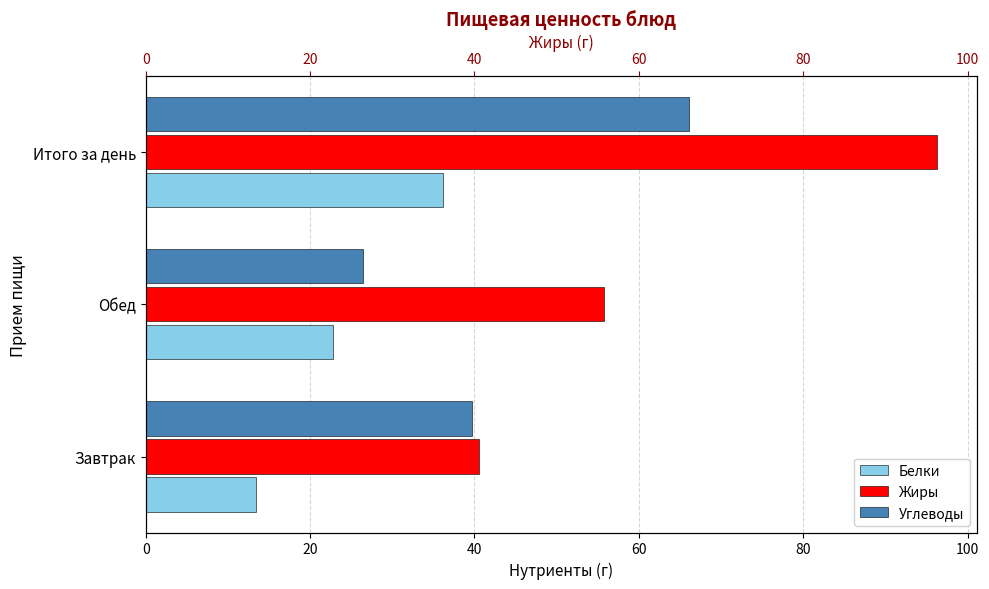

What is the value of the Жиры bar at the 1st from the left?

40.6